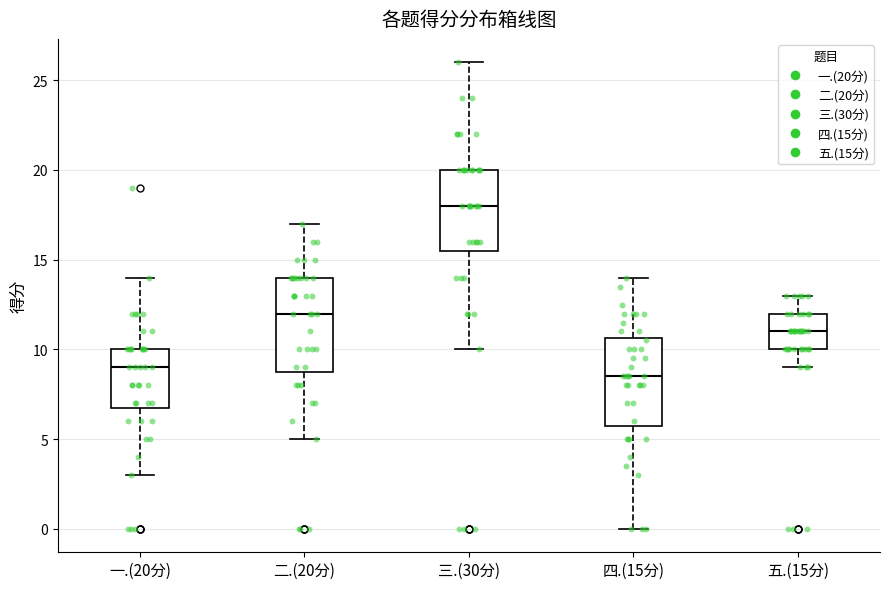

Reading left to right, transcribe this box plot: for each box, give where its median line is, the range the box spans, and where its two whiskers end, as read against the y-axis. The values are not printed on the chart, so give them approximately, as read against the axis.

一.(20分): median 9.0, box 7.0 to 10.0, whiskers 3.0 to 14.0
二.(20分): median 12.0, box 9.0 to 14.0, whiskers 5.0 to 17.0
三.(30分): median 18.0, box 15.5 to 20.0, whiskers 10.0 to 26.0
四.(15分): median 8.5, box 6.0 to 10.5, whiskers 0.0 to 14.0
五.(15分): median 11.0, box 10.0 to 12.0, whiskers 9.0 to 13.0